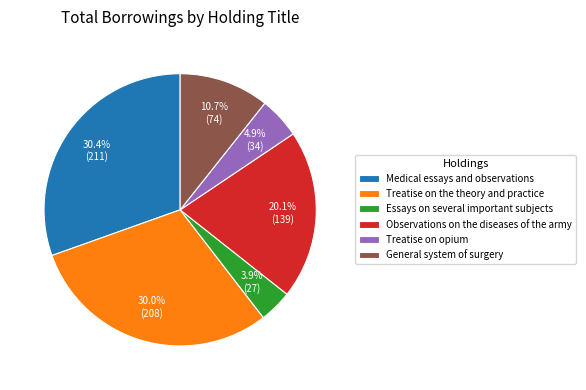

Between General system of surgery and Observations on the diseases of the army, which is larger?

Observations on the diseases of the army